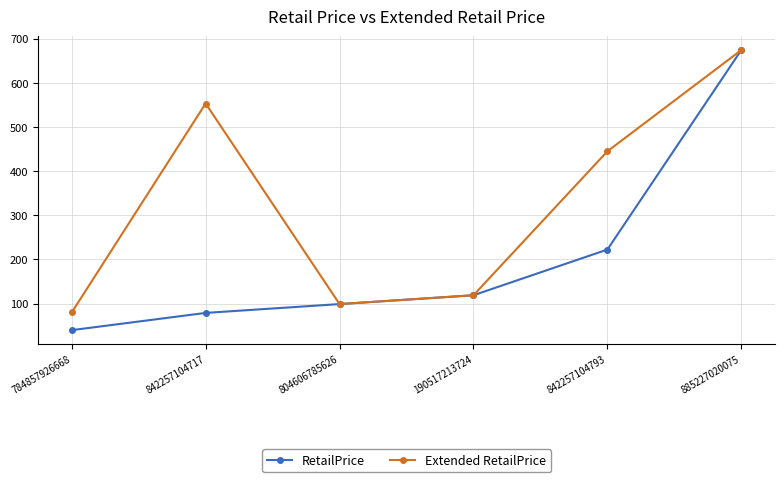

What is the difference between the maximum and minimum values in the RetailPrice series?

634.0